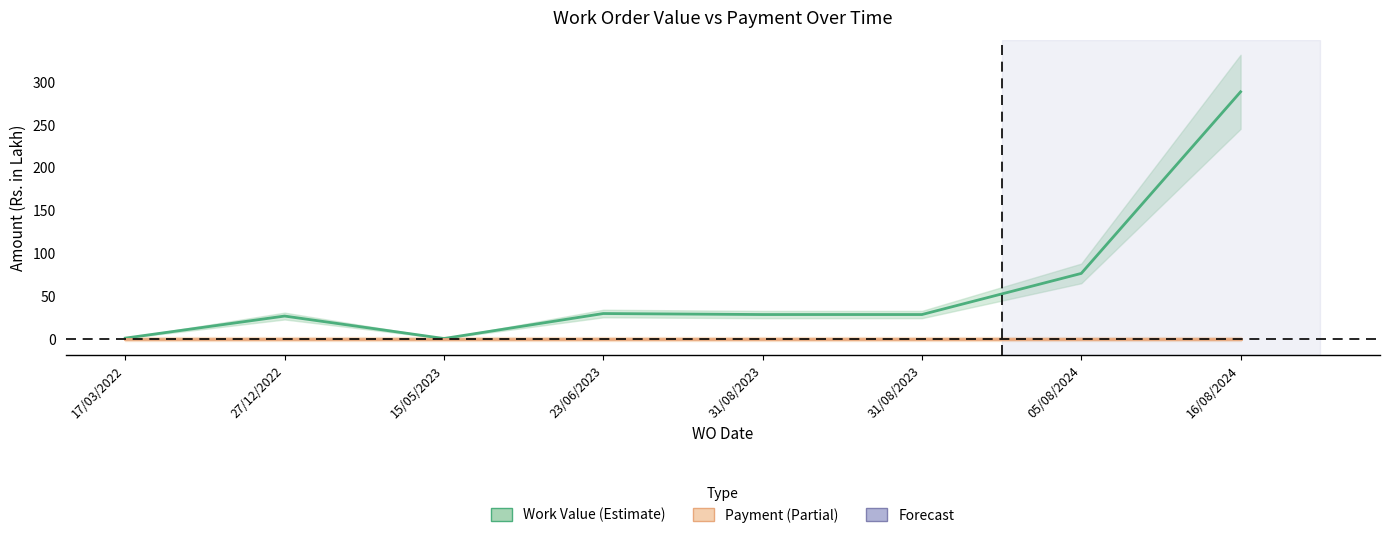

What is the value of the 7th point from the left?

76.5